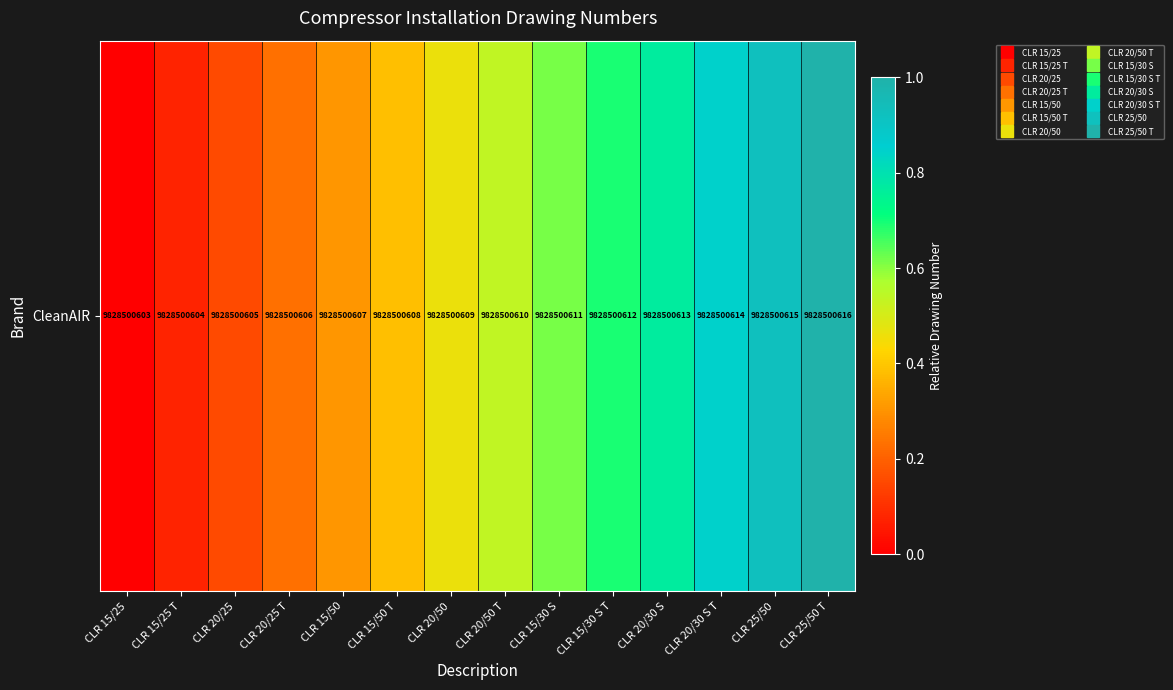

What is the sum of all values?

7.0